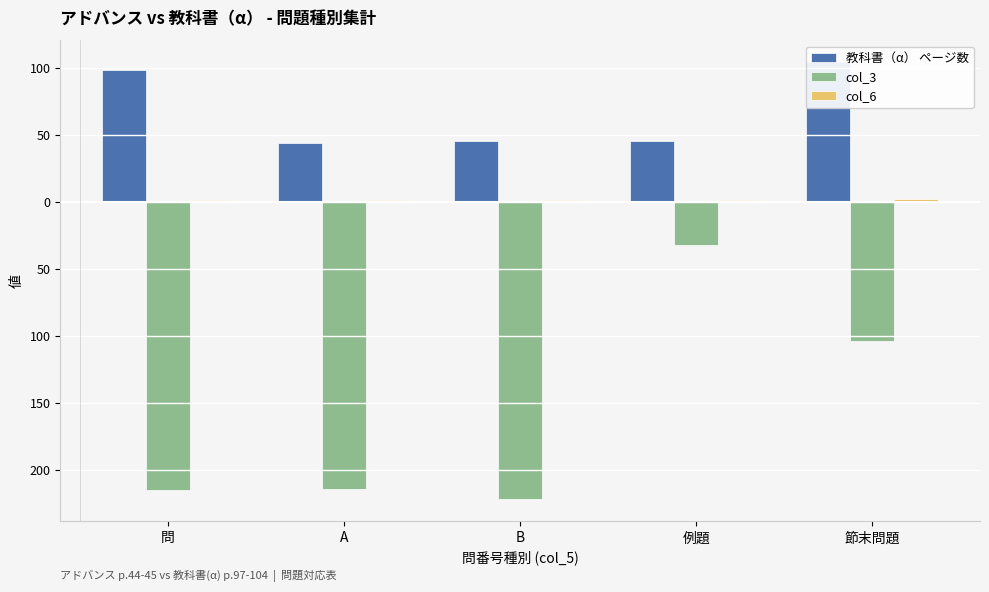

What is the label of the 4th bar from the left?

例題